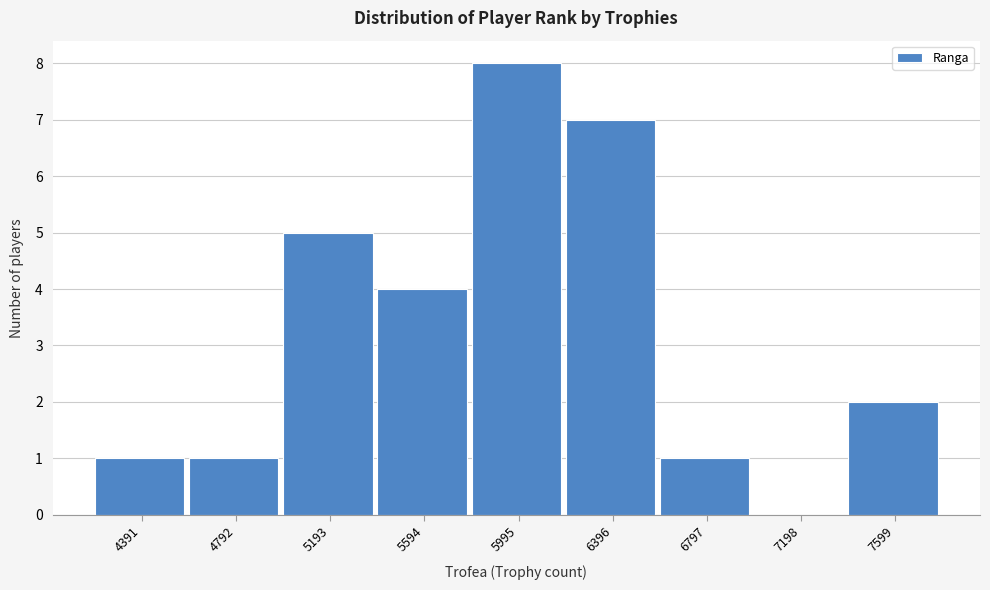

Reading left to right, extract all data points from this chart.

4391=1	4792=1	5193=5	5594=4	5995=8	6396=7	6797=1	7198=0	7599=2